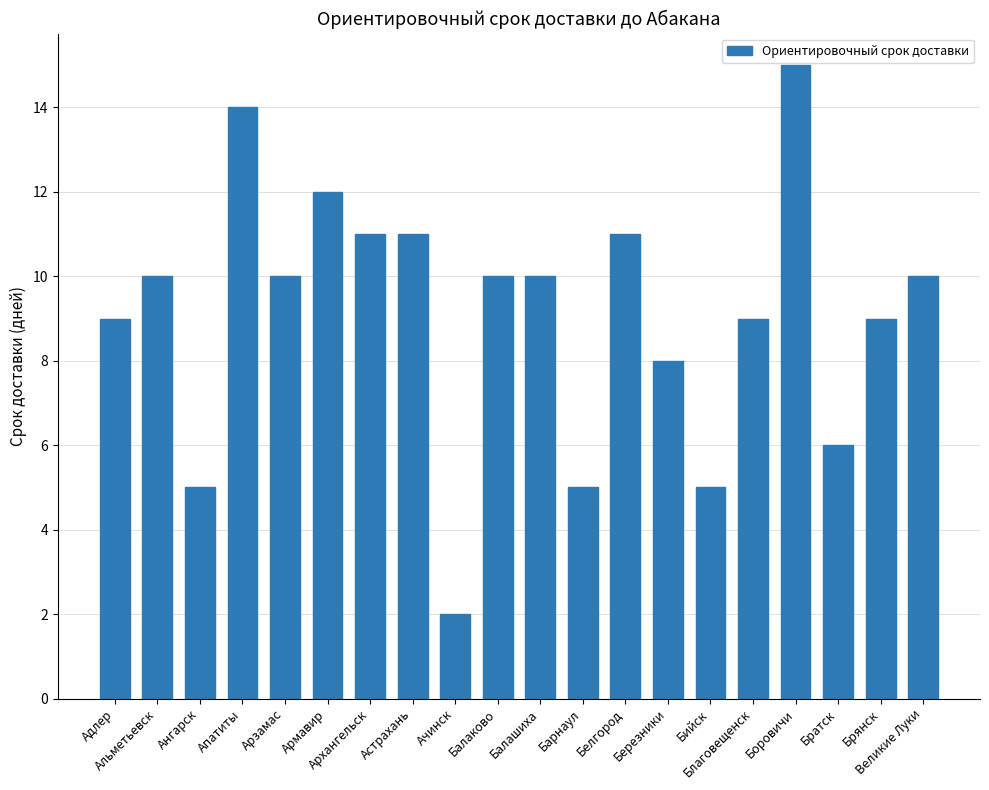

How many data points does each series have?

20